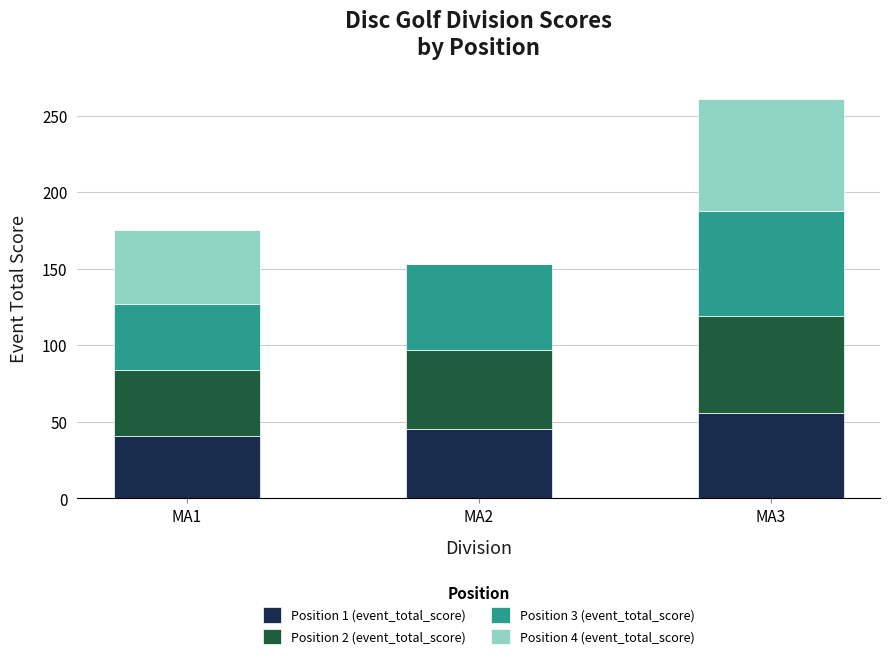

At which label does Position 1 (event_total_score) reach its peak?

MA3